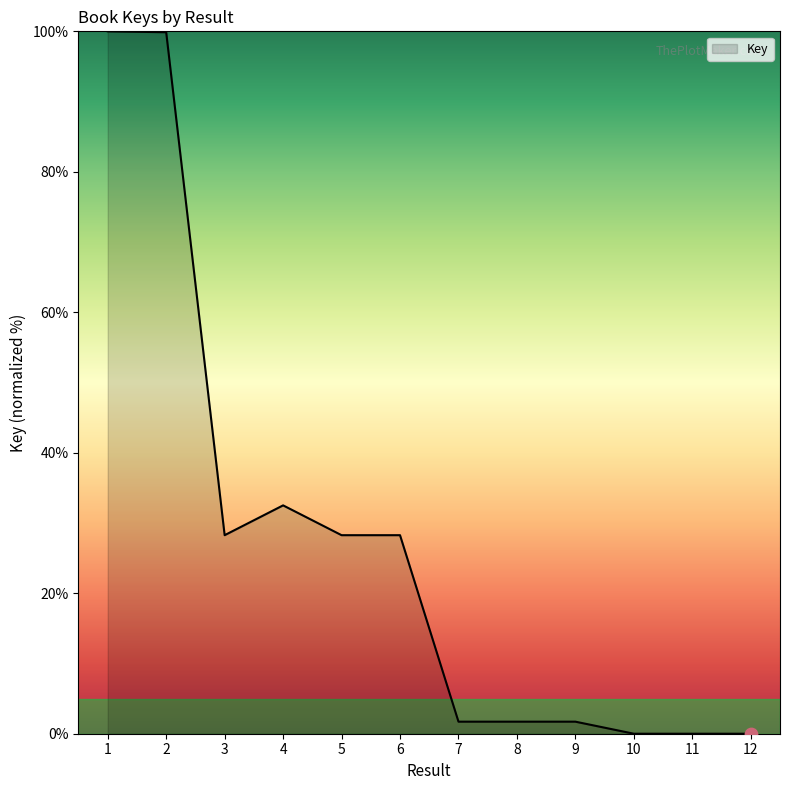

Approximately how many times larger is the value at 7 compared to 6?

0.1